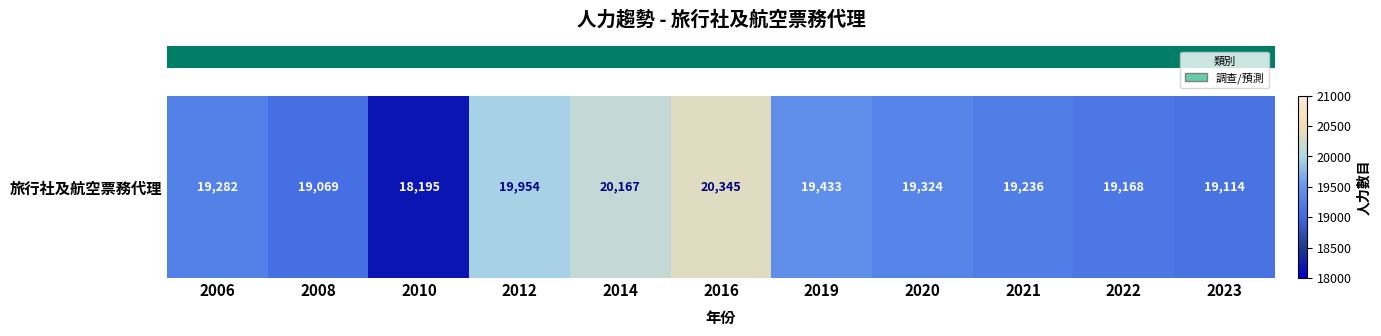

Count the number of values greater than 19282.

5